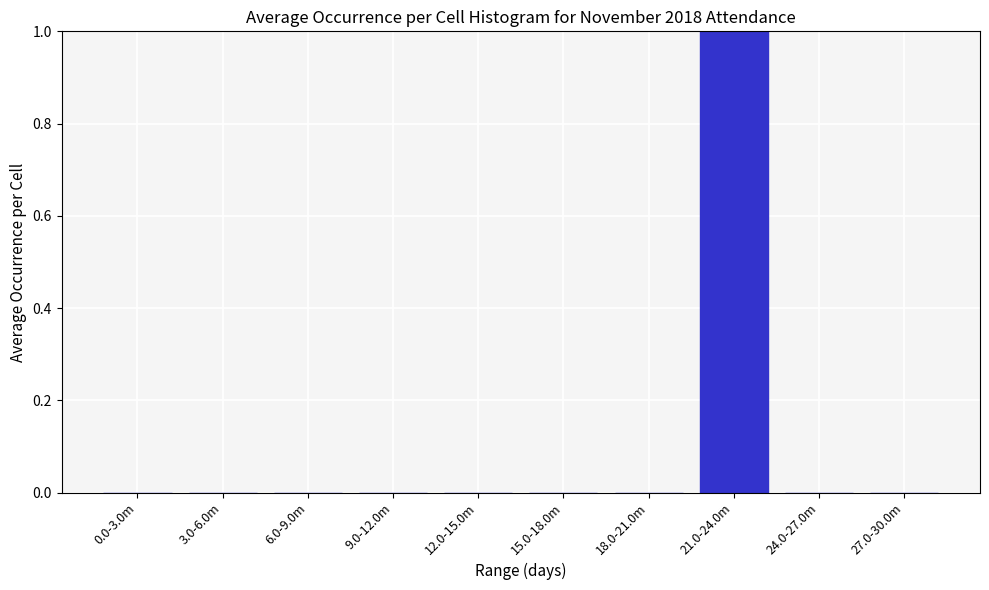

Reading right to left, list all the values displayed in this chart.

27.0-30.0m=0	24.0-27.0m=0	21.0-24.0m=1	18.0-21.0m=0	15.0-18.0m=0	12.0-15.0m=0	9.0-12.0m=0	6.0-9.0m=0	3.0-6.0m=0	0.0-3.0m=0